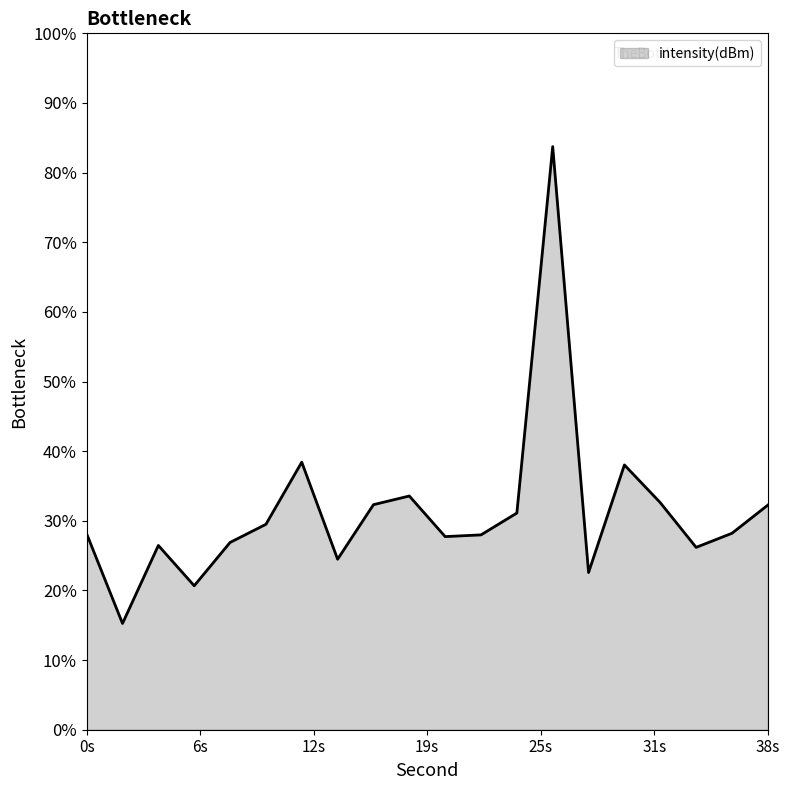

What is the smallest value displayed?

15.3